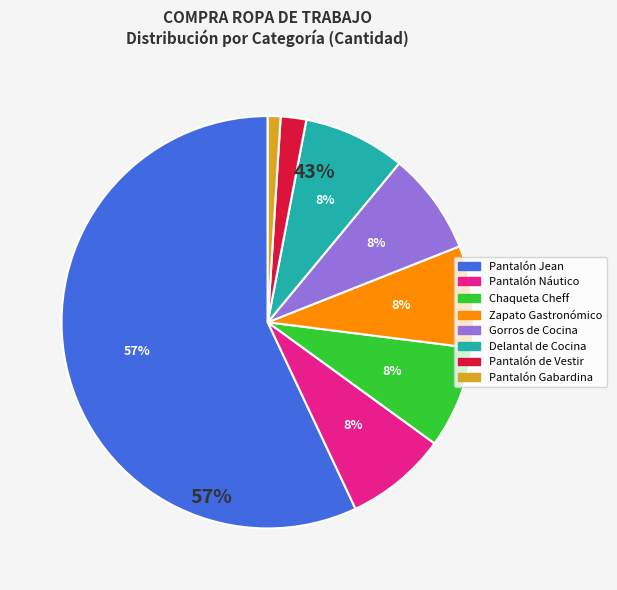

To the nearest percent, what is the difference between the largest and smallest slice percentages?

56%